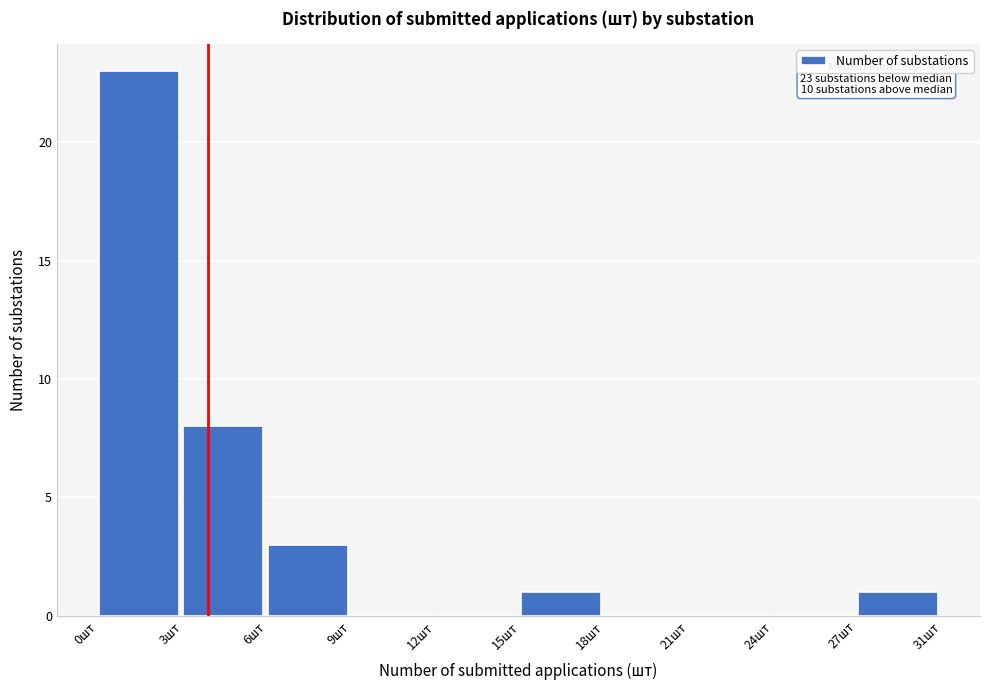

Reading right to left, extract all data points from this chart.

27шт=1	24шт=0	21шт=0	18шт=0	15шт=1	12шт=0	9шт=0	6шт=3	3шт=8	0шт=23